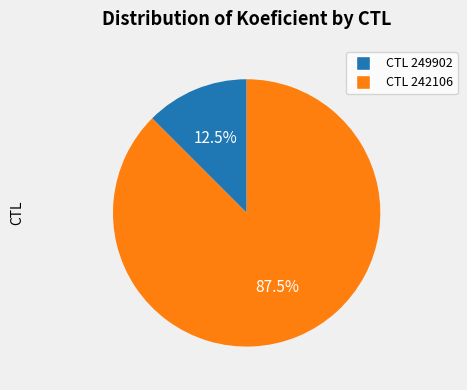

What percentage do CTL 242106 and CTL 249902 together represent?

100.0%